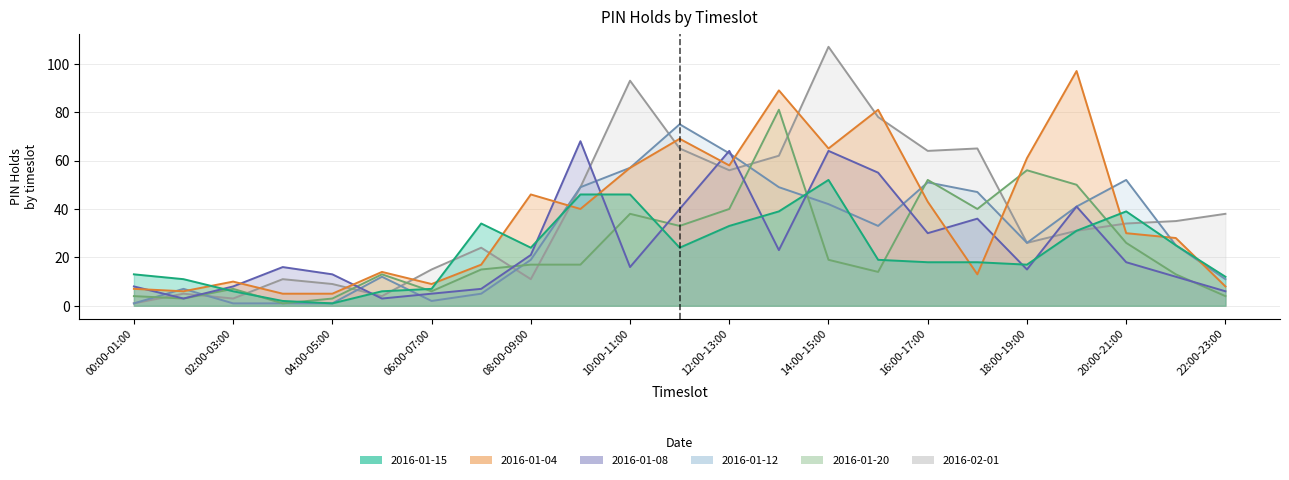

What is the sum of the 2016-01-12 values at 21:00-22:00 and 06:00-07:00?

27